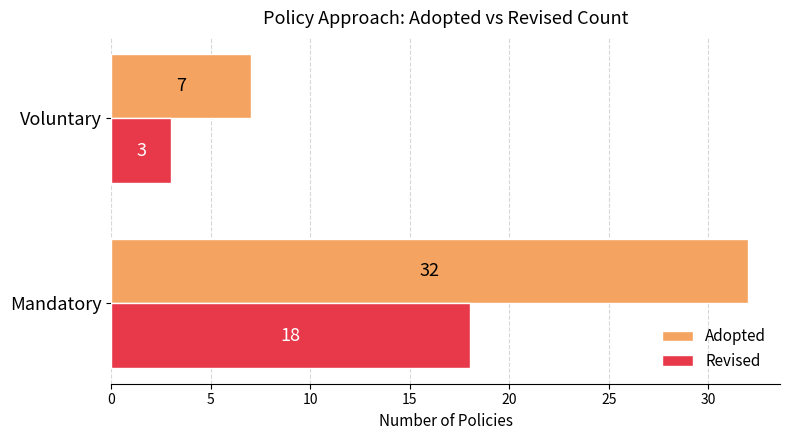

The Adopted series shows 10 at Voluntary. True or false?

False